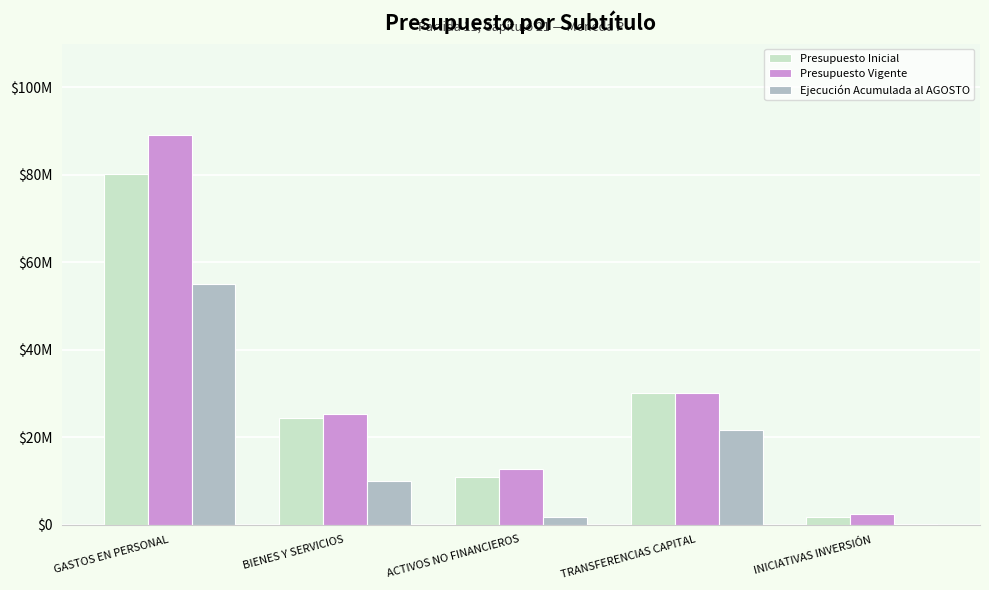

Are the bars horizontal?

No